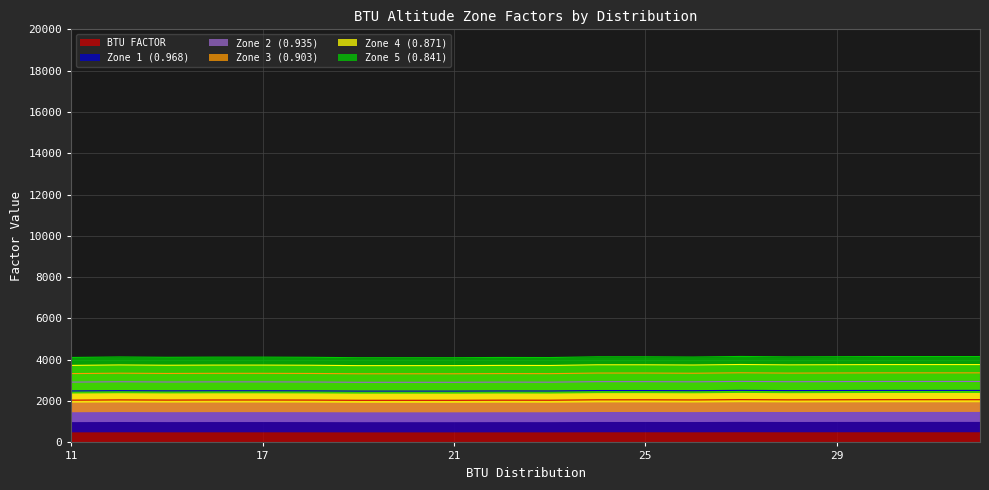

What is the smallest value displayed?

2040.0